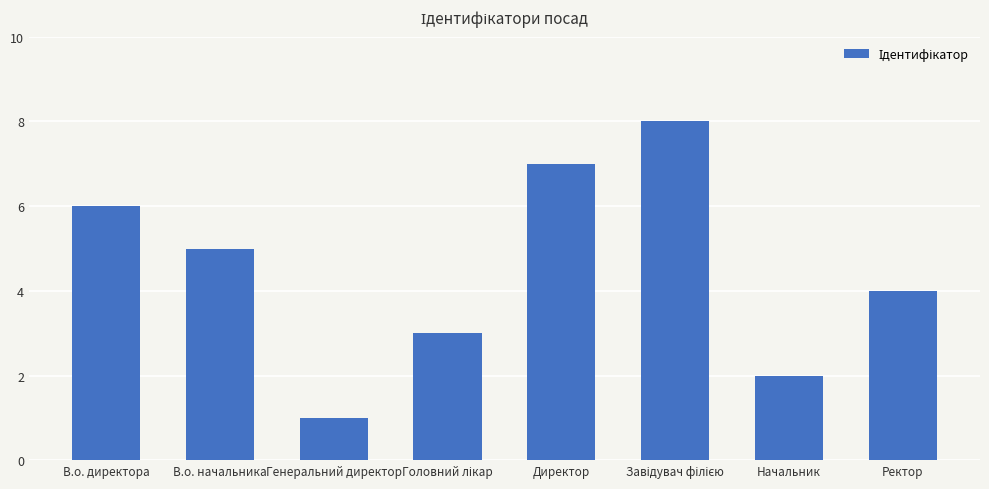

Reading left to right, what are all the values shown in this chart?

6	5	1	3	7	8	2	4